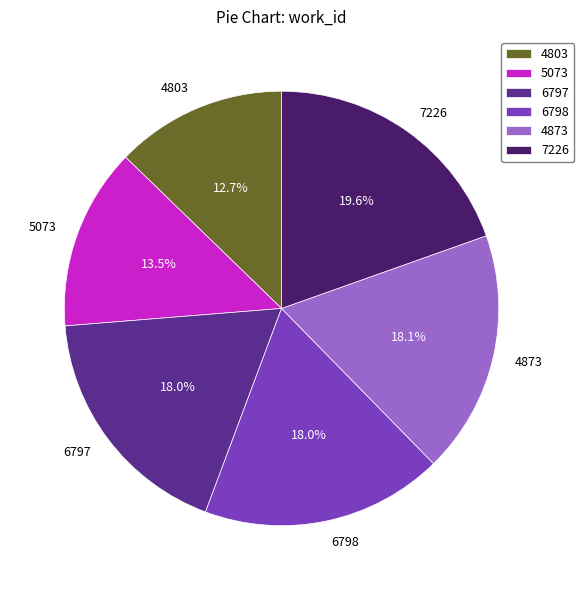

Does 4803 account for over 50% of the chart?

No